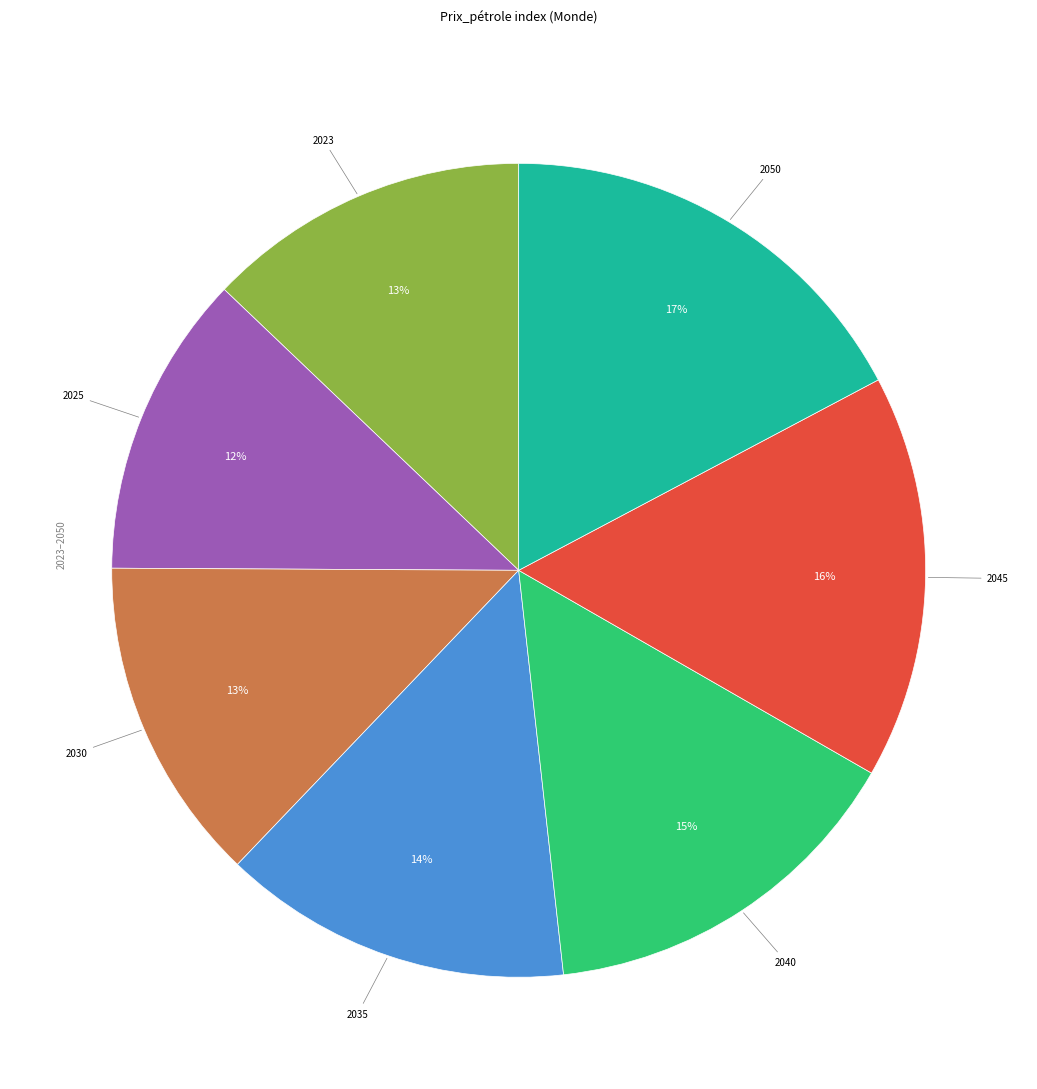

How many segments does this pie chart have?

7